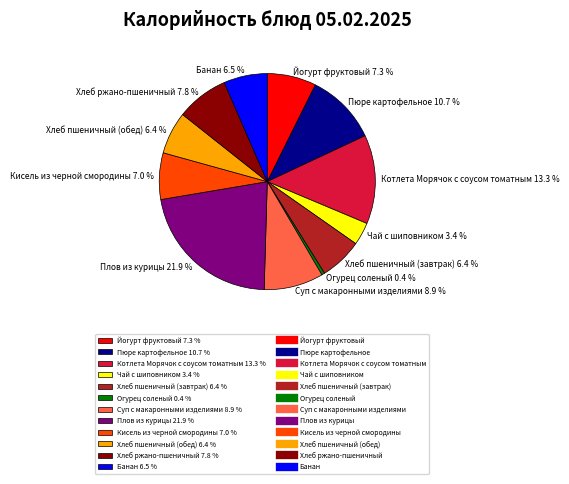

The Кисель из черной смородины slice represents 1% of the pie. True or false?

False